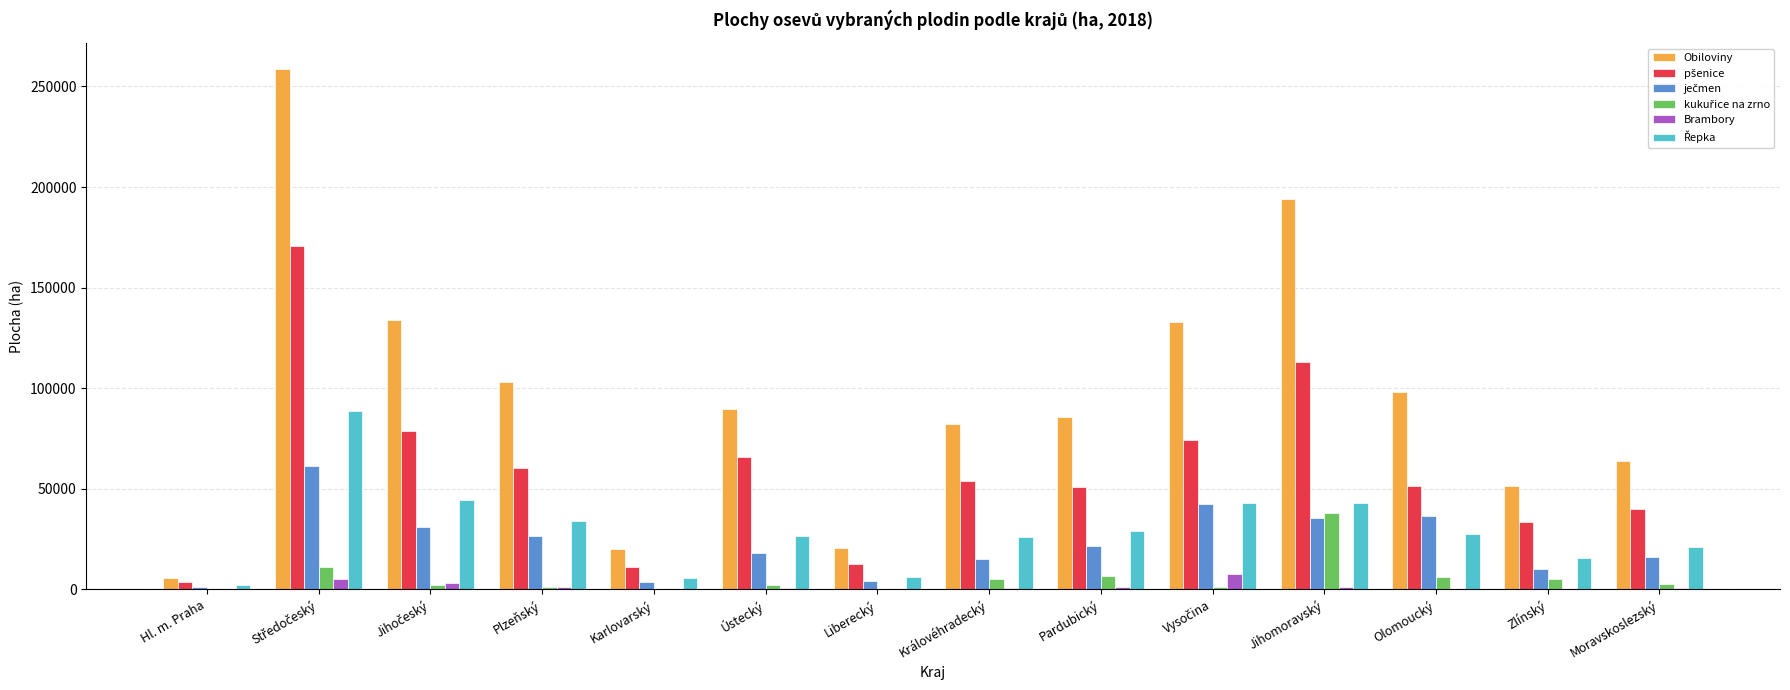

Between Liberecký and Pardubický, which series saw the biggest shift?

Obiloviny